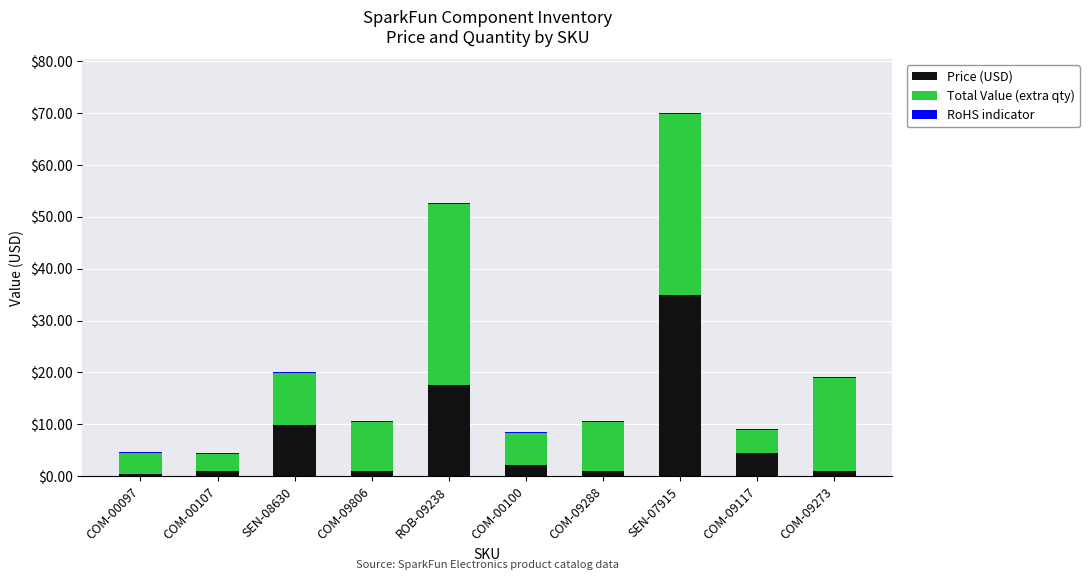

At which category is the sum across all series the highest?

SEN-07915